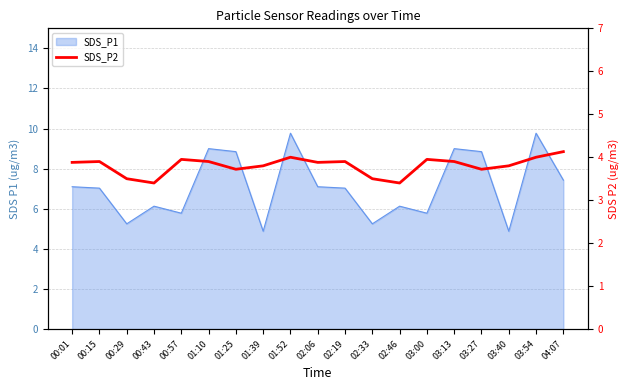

Which has a higher value, 02:19 or 02:33?

02:19